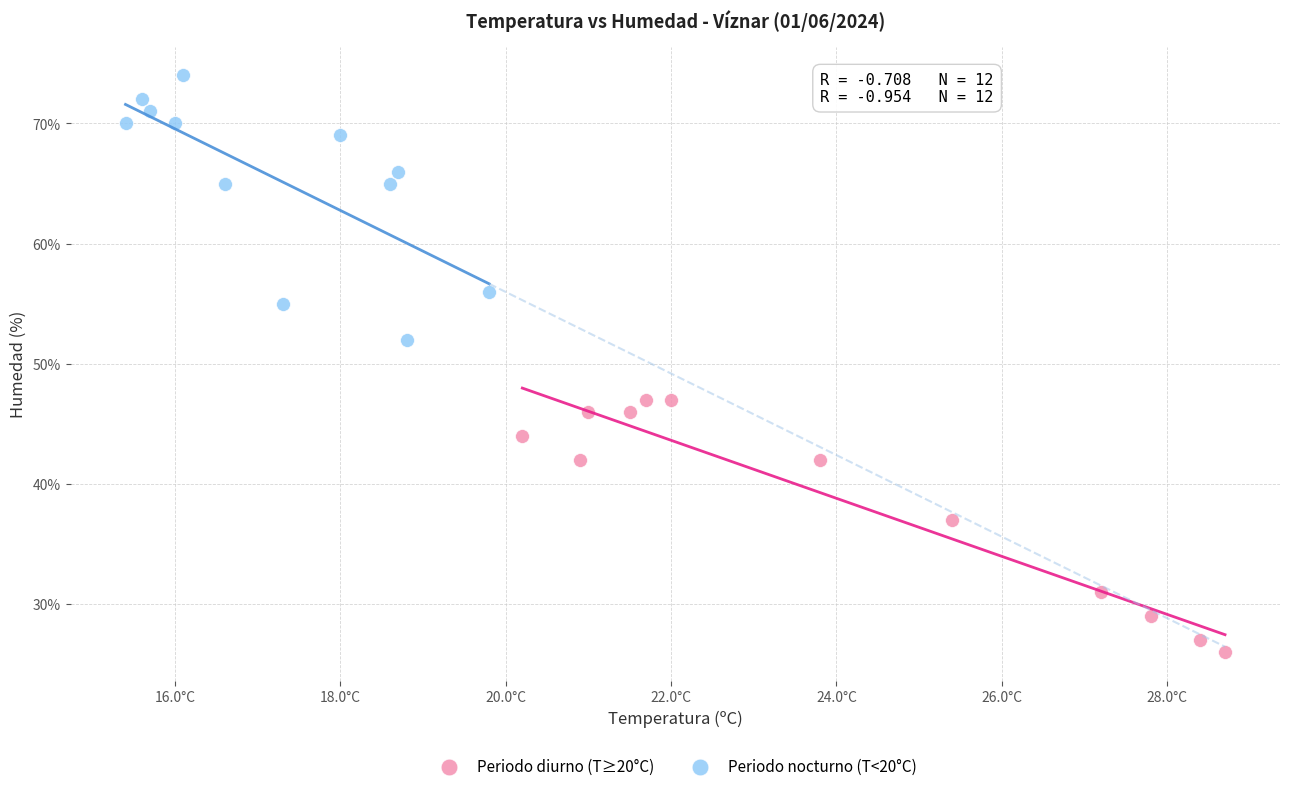

Which series reaches the minimum Y coordinate?

Periodo diurno (T≥20°C)